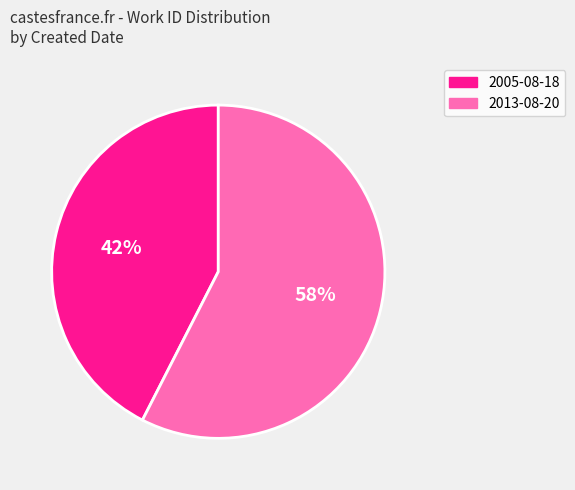

True or false: 2013-08-20 accounts for 58% of the total.

True